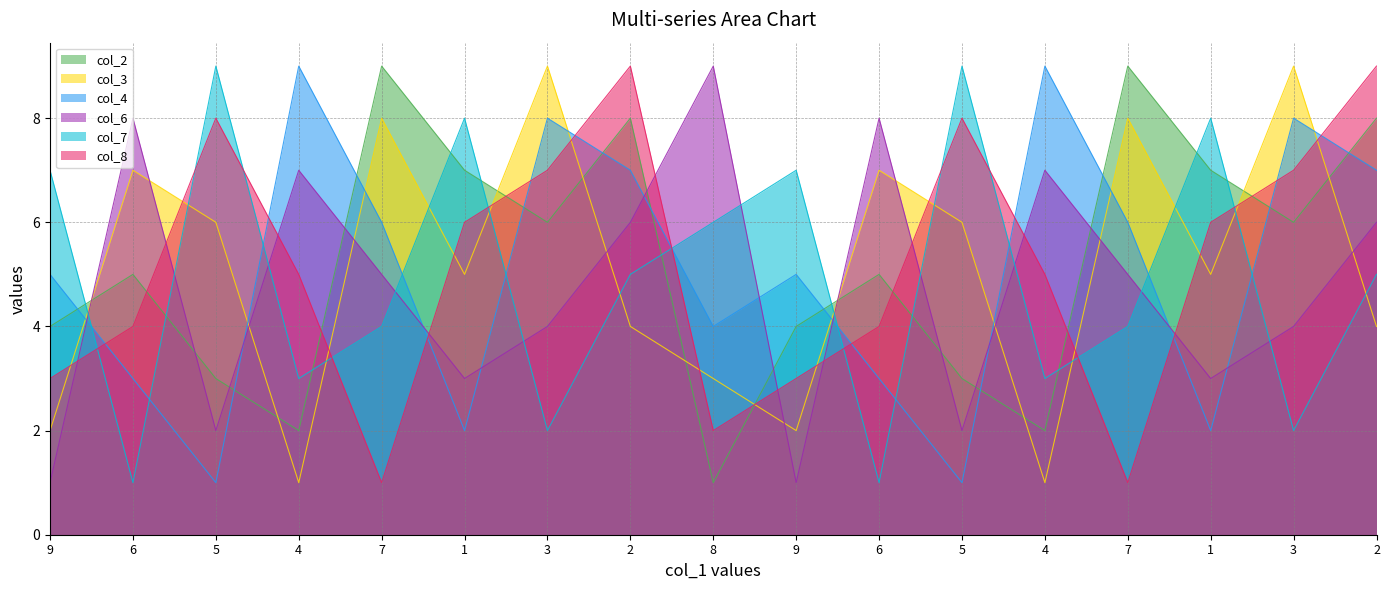

Is the value of col_4 at 5 greater than the value of col_3 at 3?

No